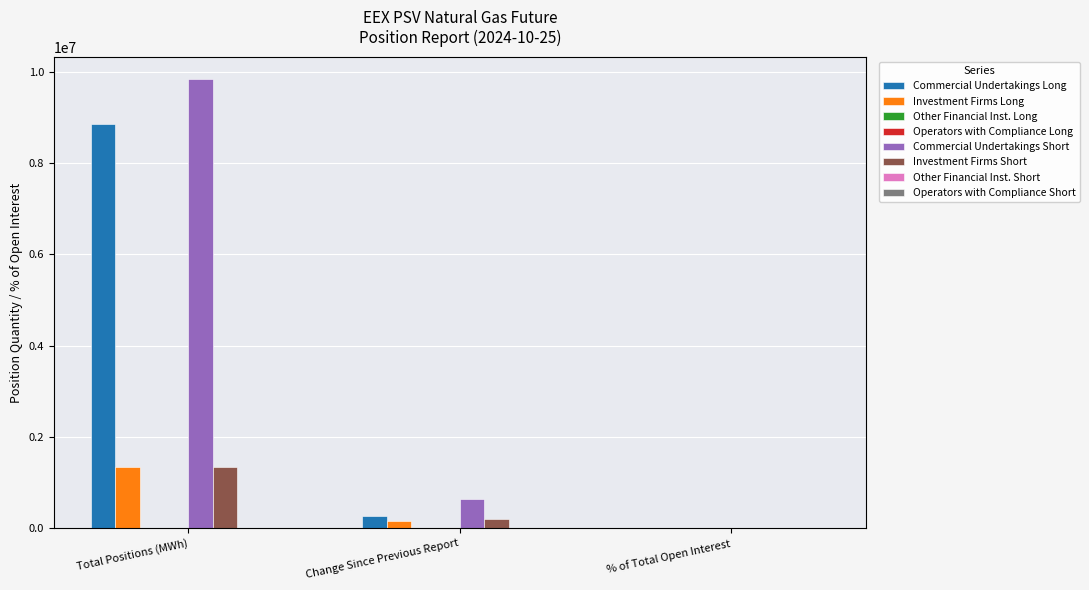

Are the bars horizontal?

No